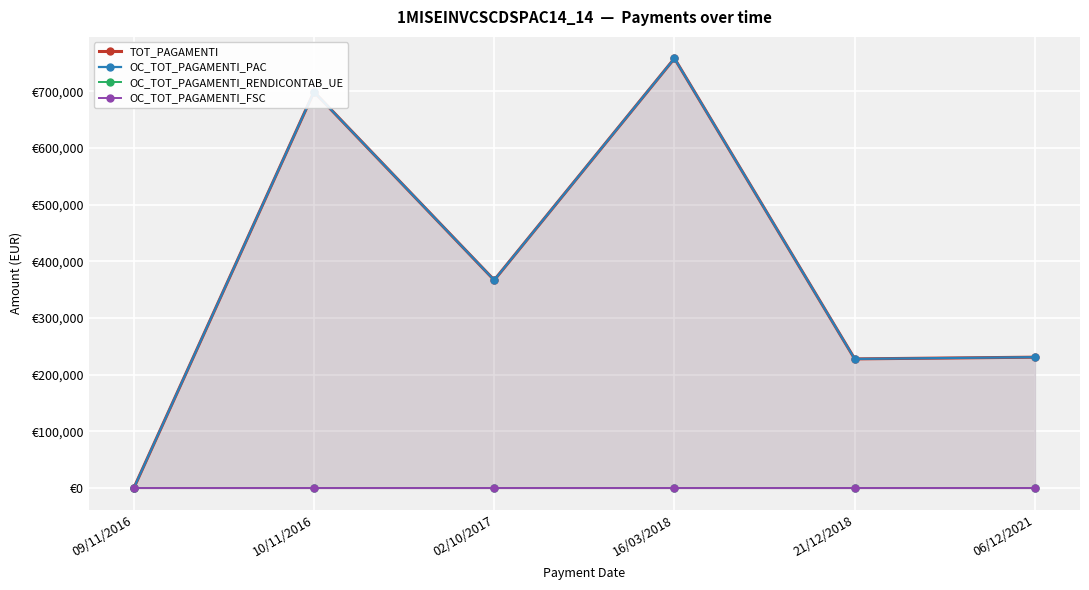

What is the maximum value for OC_TOT_PAGAMENTI_PAC?

758000.0